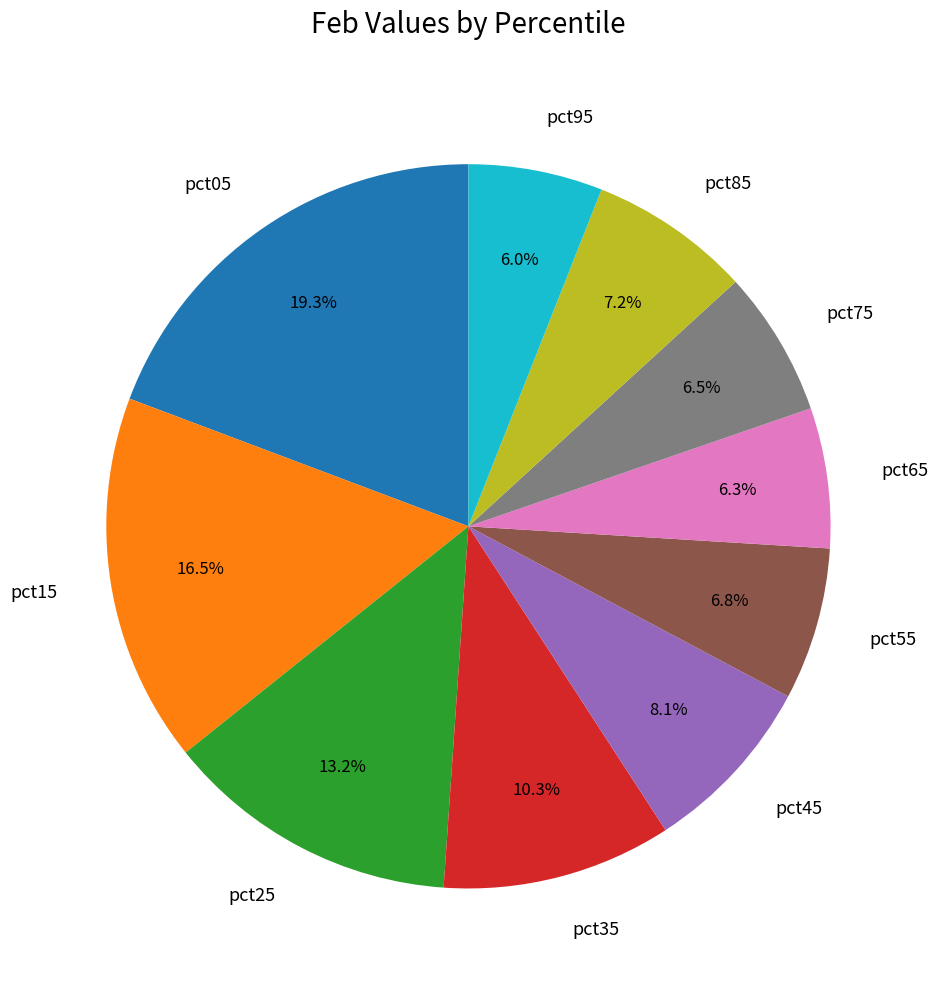

Is the sum of pct95 and pct55 greater than half?

No